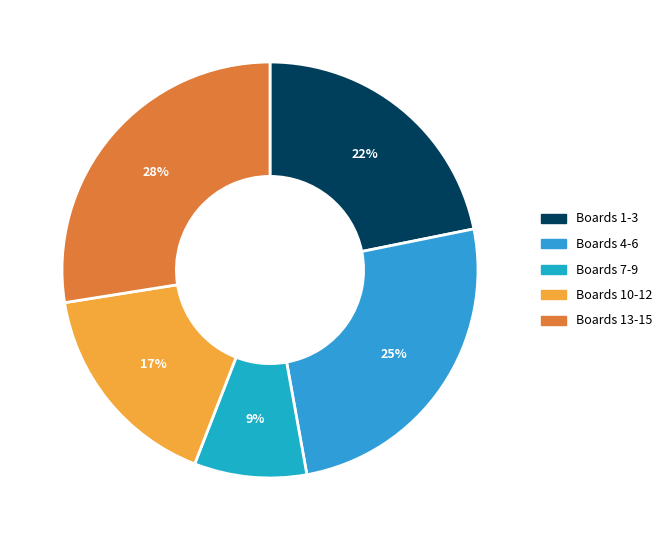

How many segments does this pie chart have?

5